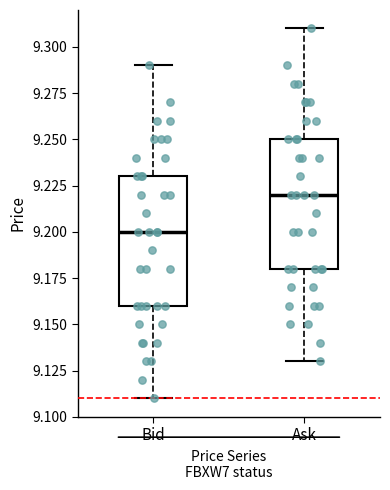

Where does the upper whisker of the box for Bid end on the y-axis? The values are not printed on the chart, so give them approximately, as read against the axis.

9.29